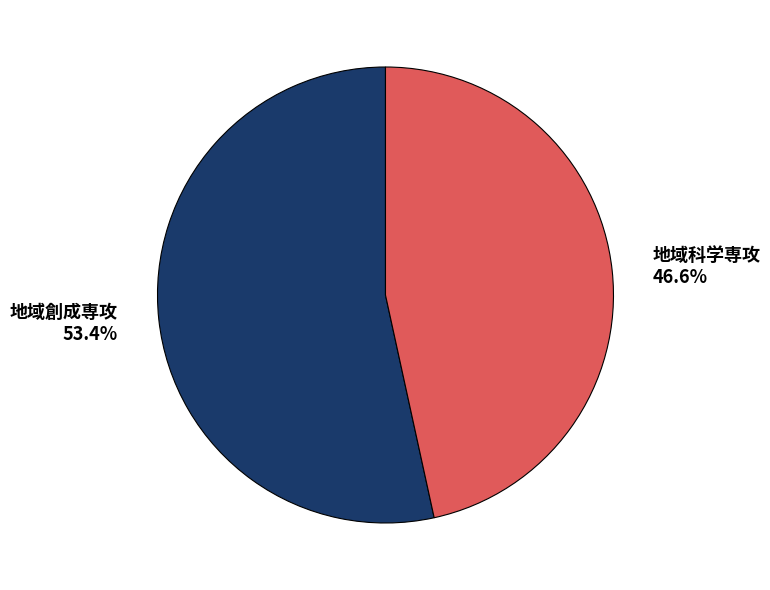

To the nearest percent, what is the difference between the 地域科学専攻 and 地域創成専攻 slice percentages?

7%